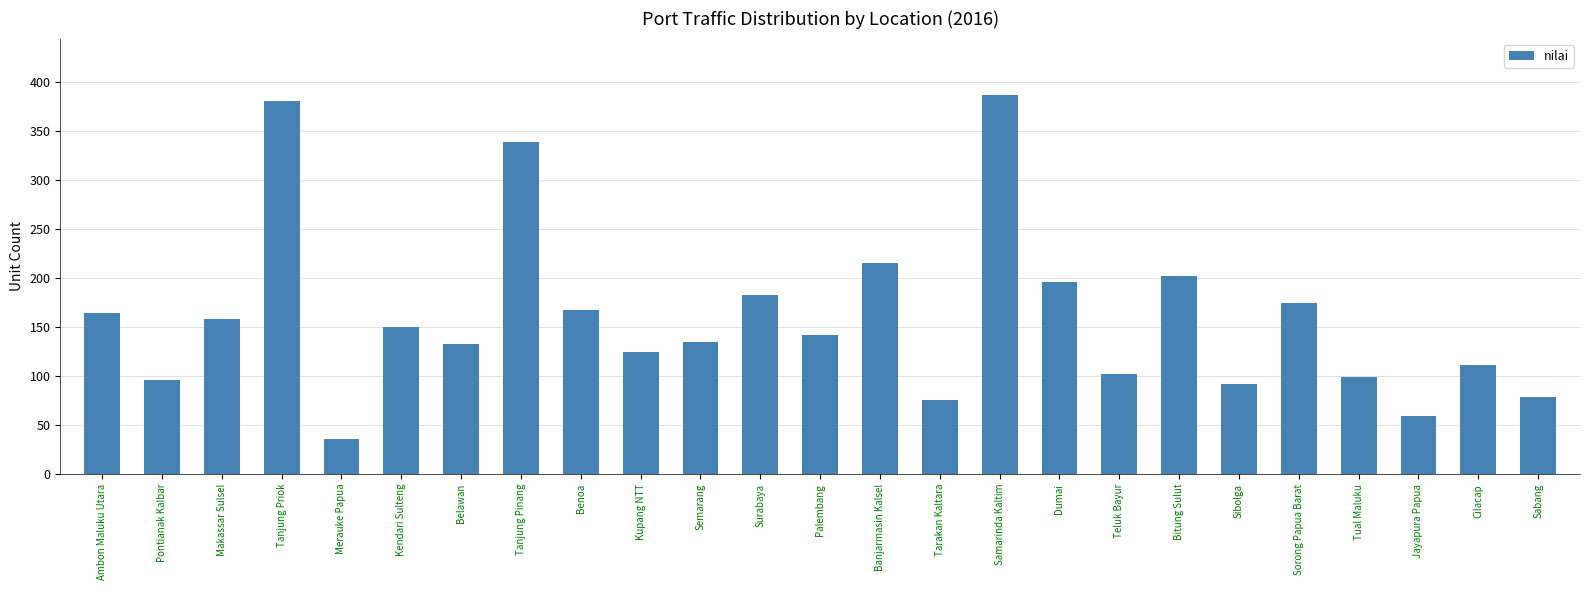

True or false: the data shows 164 at Ambon Maluku Utara.

True